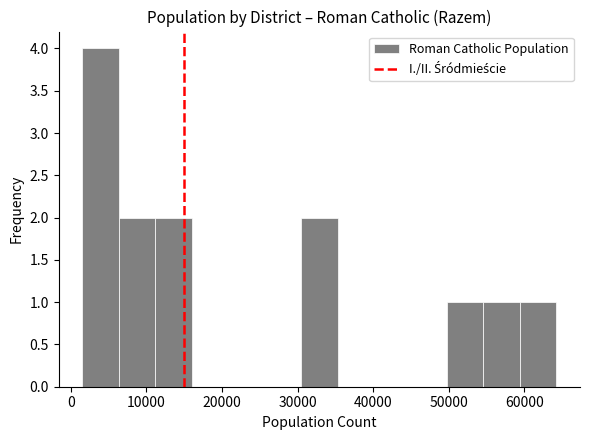

Reading left to right, list every bar in this chart as the range it spans on the x-axis followed by its height. Neither the bar edges nor the heights are printed on the chart, so give them approximately, as read against the axes.

2000 to 6000: 4
6000 to 11000: 2
11000 to 16000: 2
16000 to 21000: 0
21000 to 26000: 0
26000 to 30000: 0
30000 to 35000: 2
35000 to 40000: 0
40000 to 45000: 0
45000 to 50000: 0
50000 to 55000: 1
55000 to 59000: 1
59000 to 64000: 1